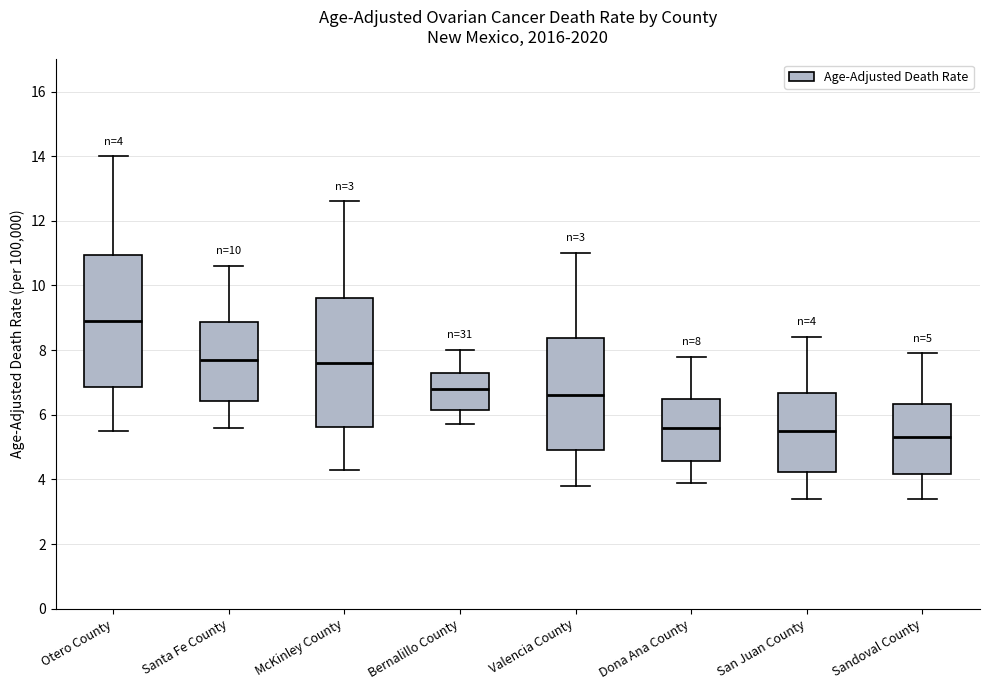

Which box has the highest median line?

Otero County